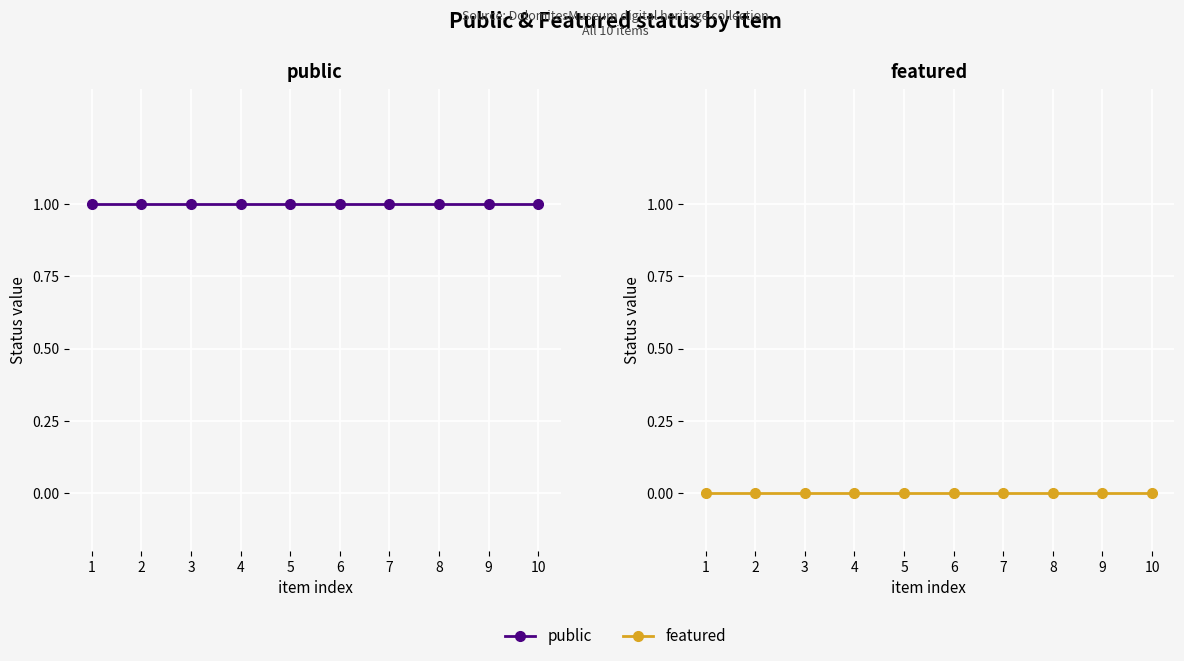

Where is public nearest to the value 1?

1